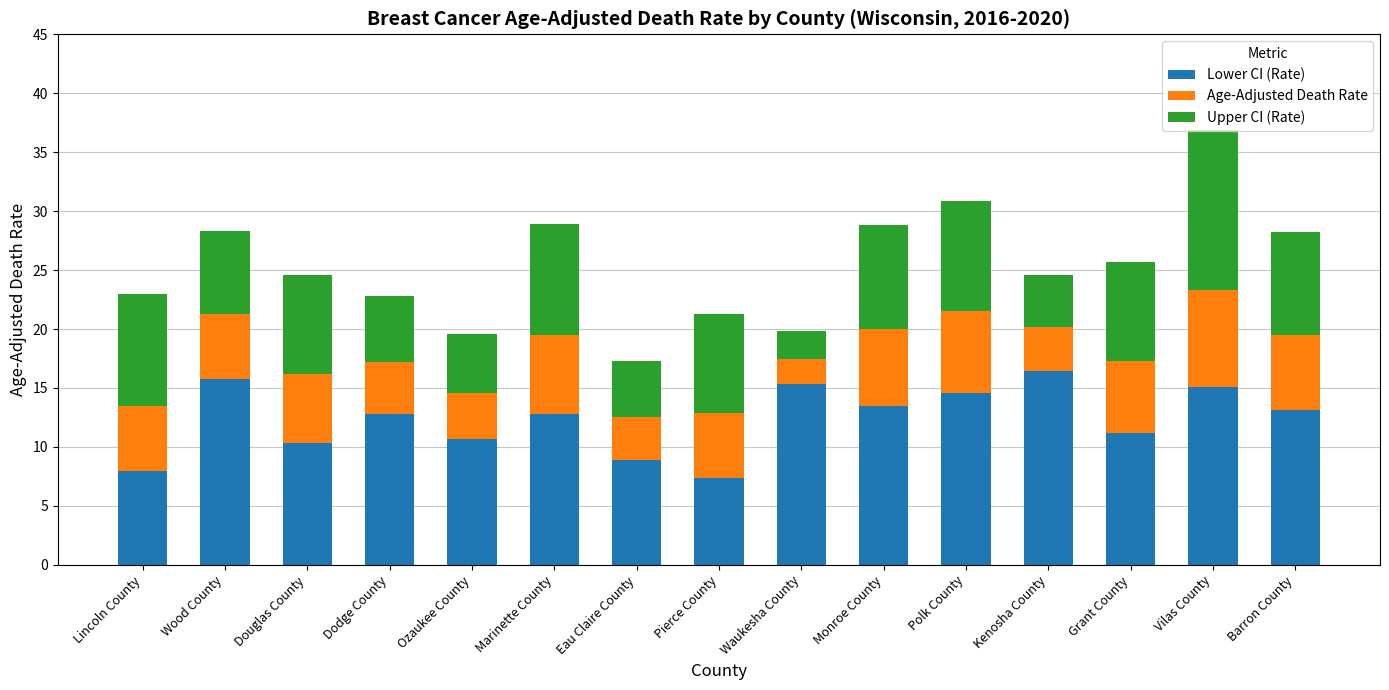

What are all the series names shown in the legend?

Lower CI (Rate), Age-Adjusted Death Rate, Upper CI (Rate)